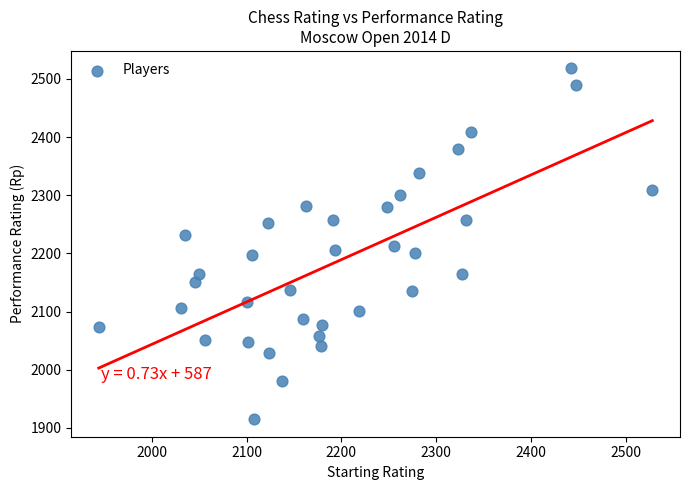

What is the range of X values (max minus min)?

584